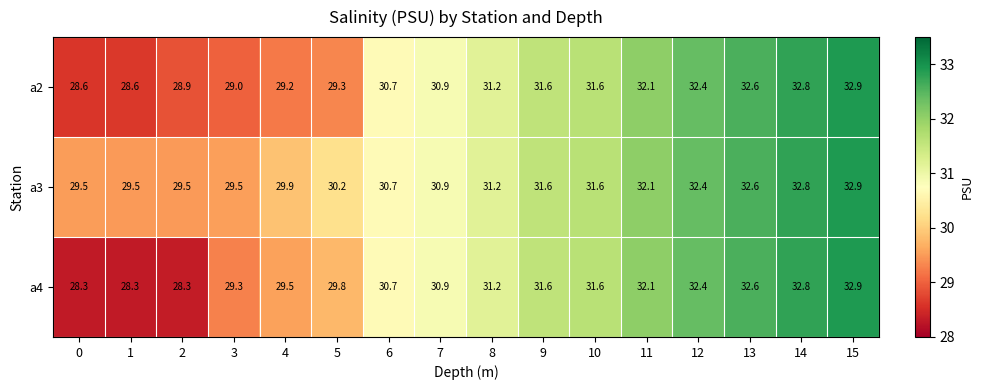

Between 2 and 5, which series saw the biggest shift?

a4